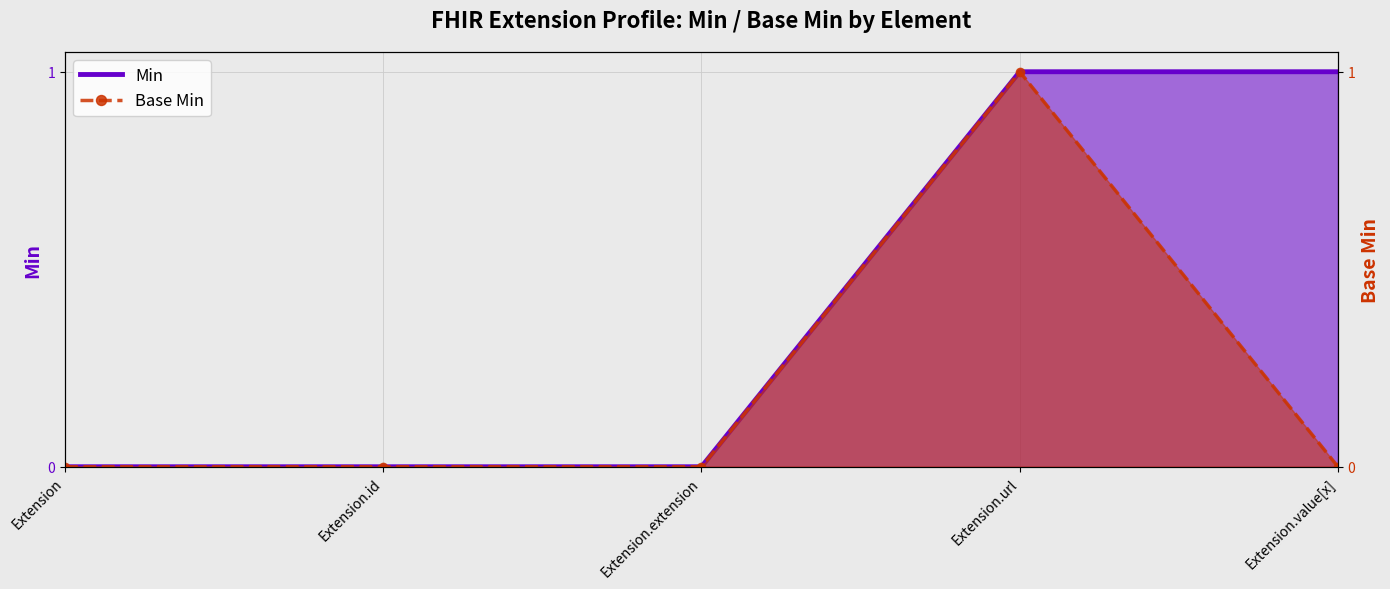

Which label corresponds to the smallest value in the chart?

Extension